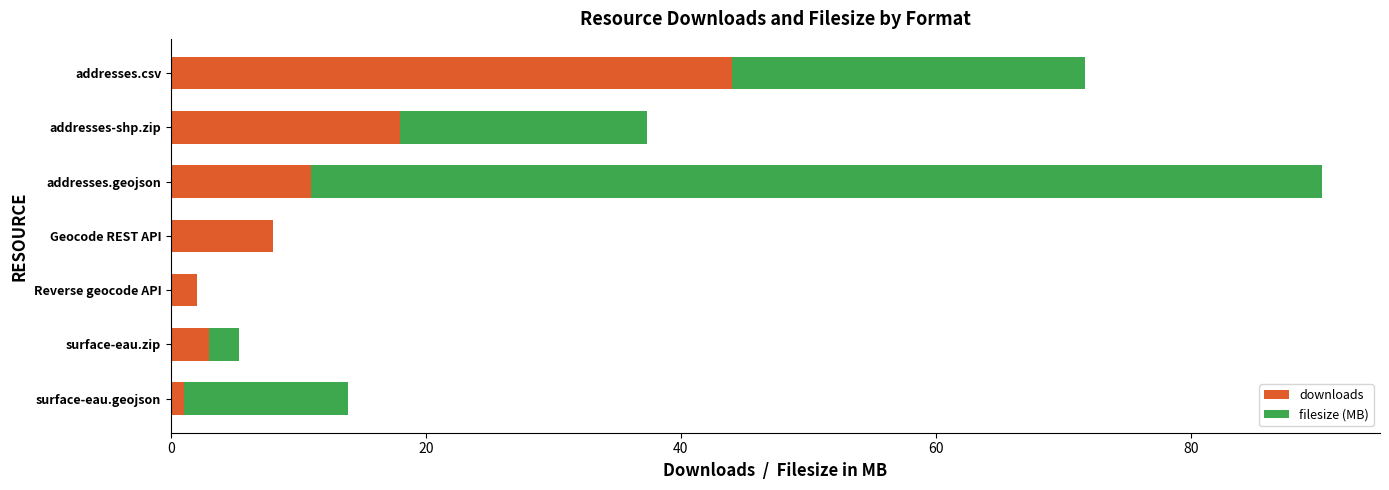

Read the downloads value at addresses.csv.

44.0